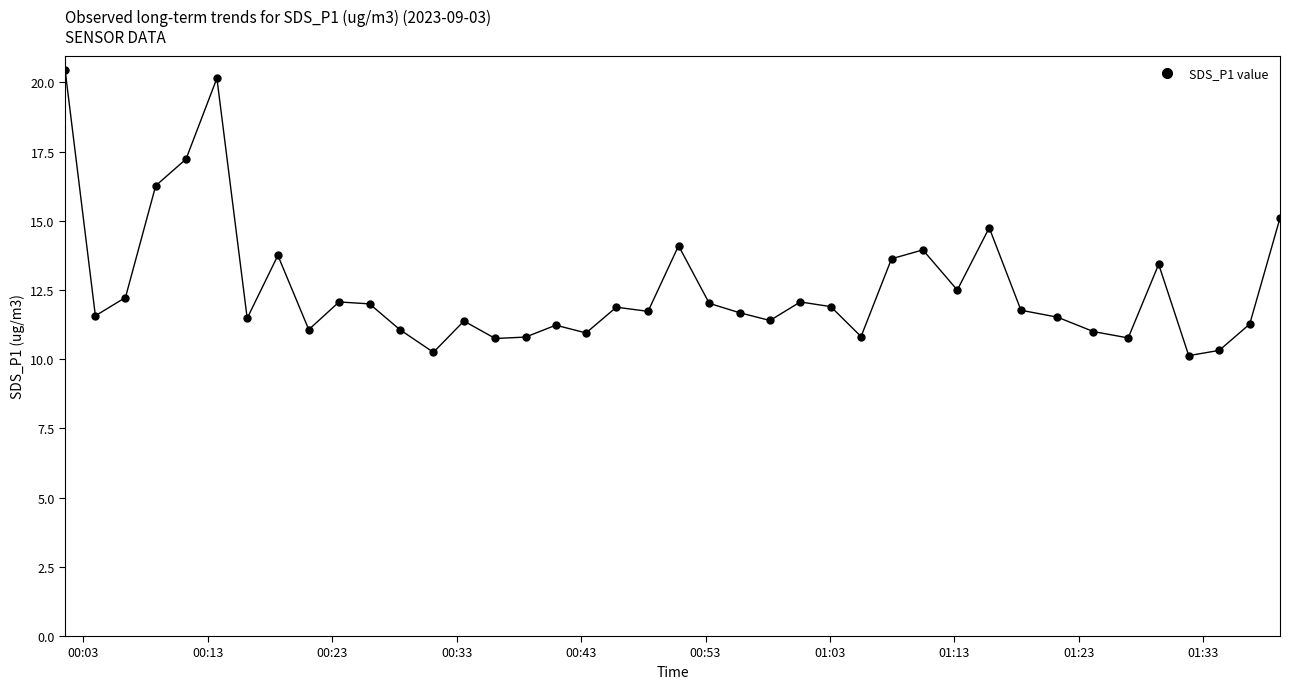

Does the chart display data point markers on the line(s)?

Yes